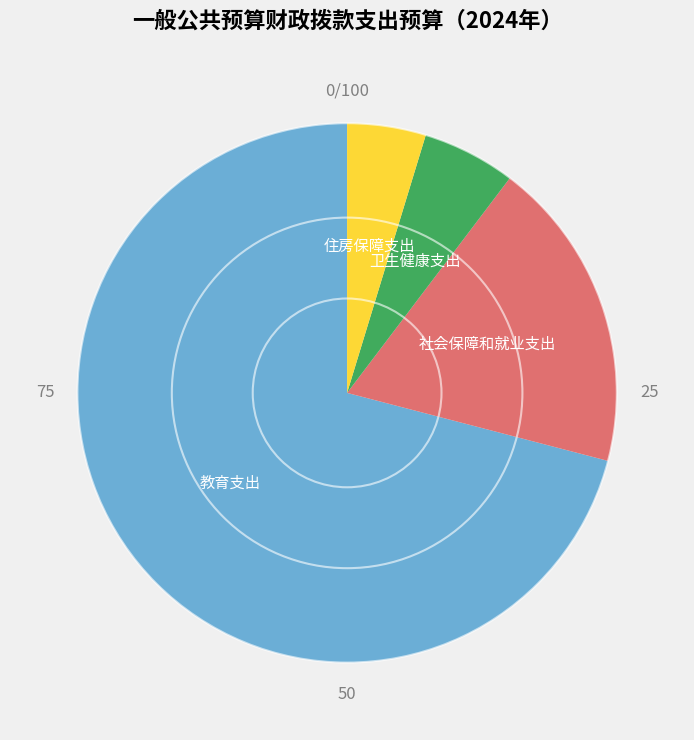

True or false: 社会保障和就业支出 accounts for 10% of the total.

False